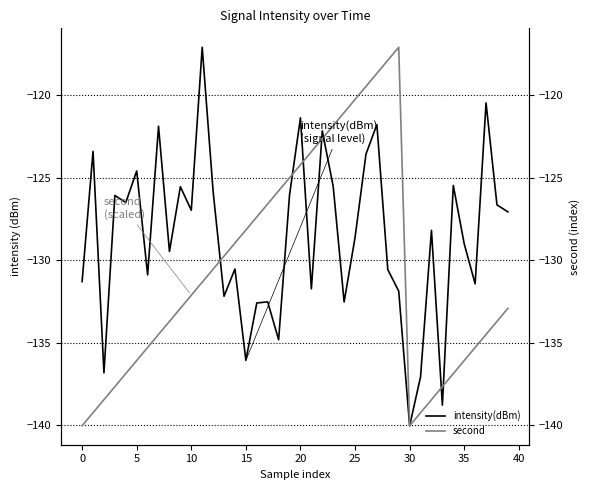

How many interior local valleys does the intensity(dBm) series have?

13